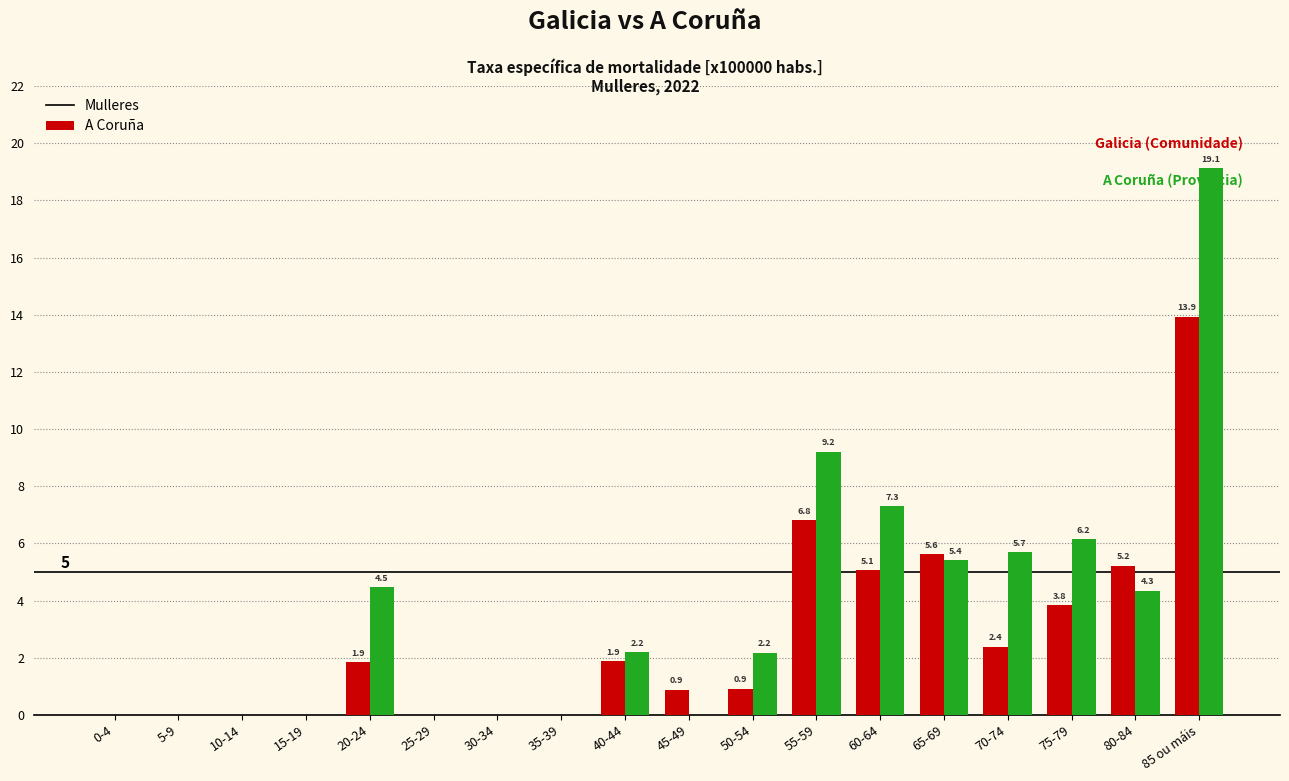

How many groups of bars are there?

18